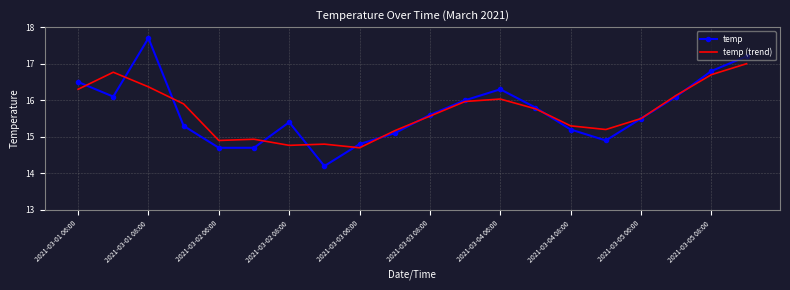

Rank the series by their maximum value, from lowest to highest.

temp (trend), temp